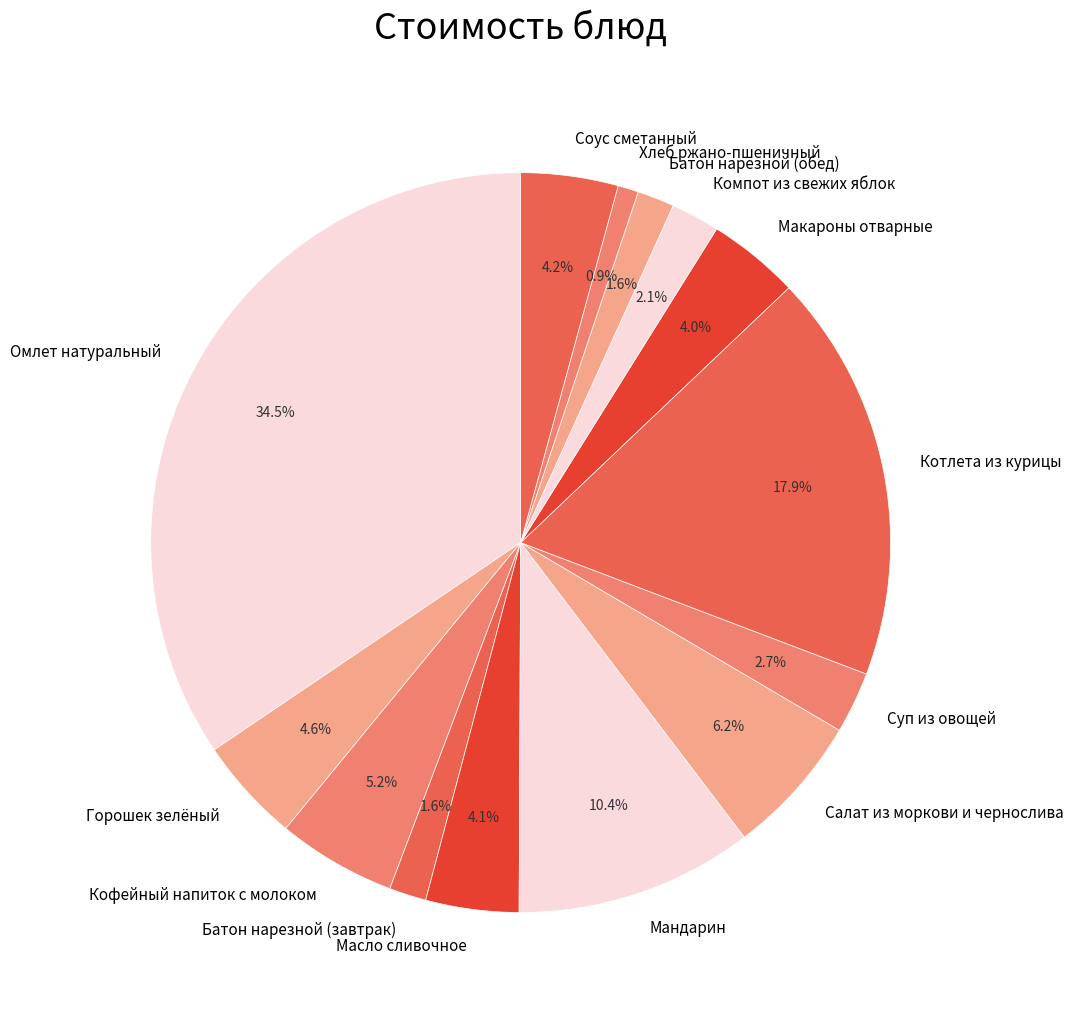

Does Батон нарезной (обед) account for over 50% of the chart?

No